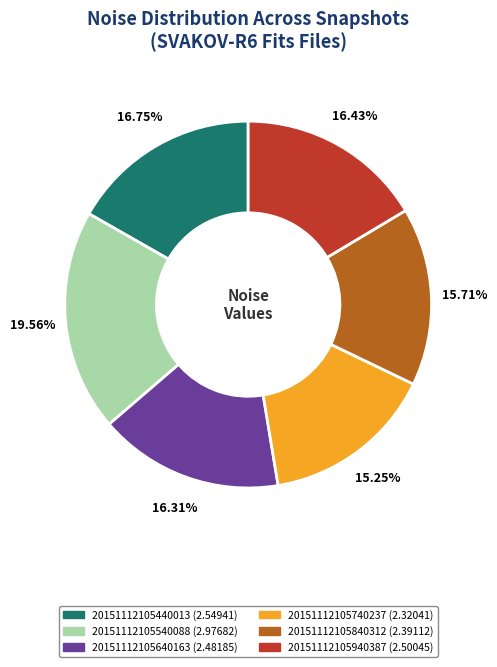

What percentage is NOT represented by 20151112105840312?

84.3%